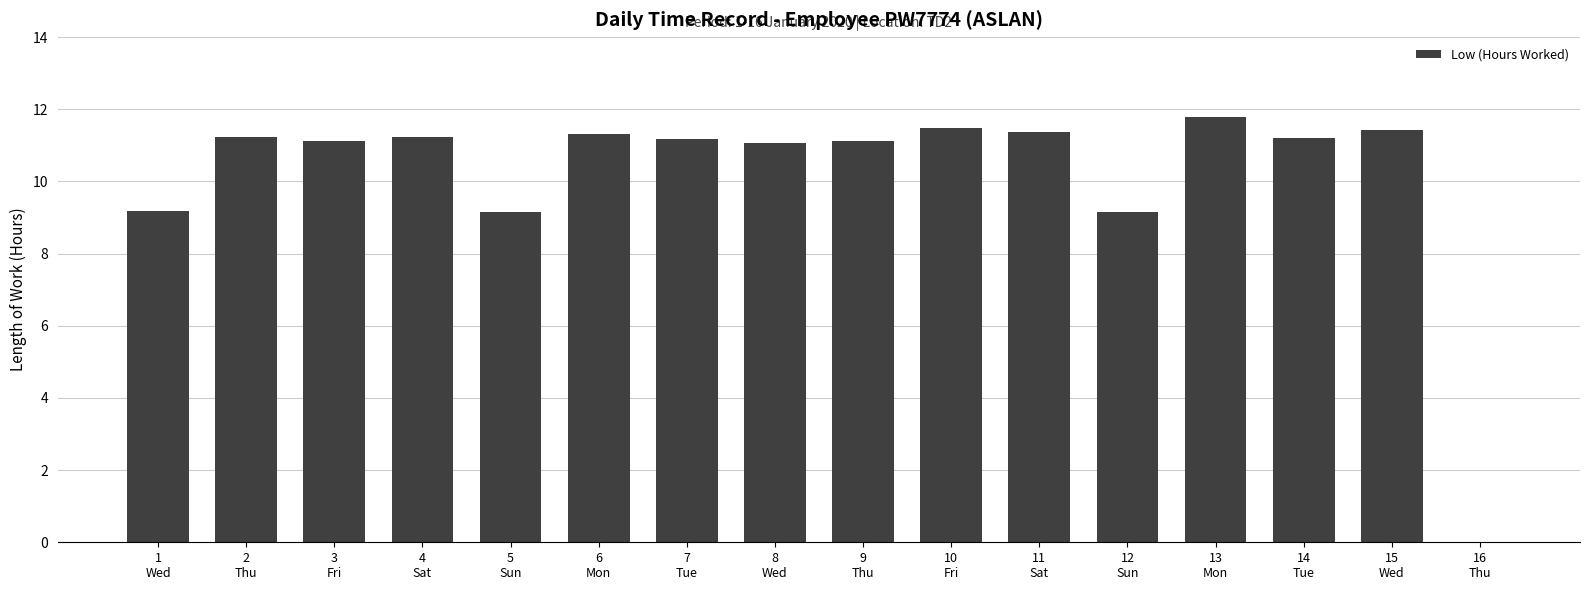

What is the maximum value shown in the chart?

11.8